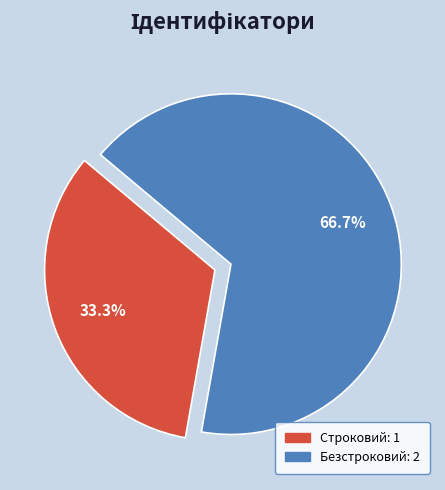

Which has a higher value, Безстроковий or Строковий?

Безстроковий